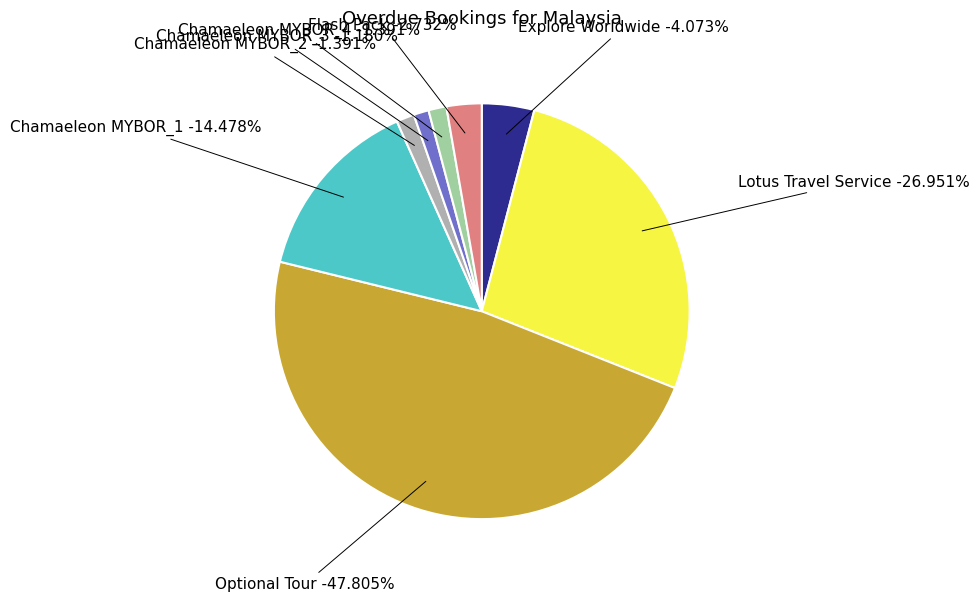

To the nearest percent, what portion does Flash Pack
(USD 110.0) represent?

3%